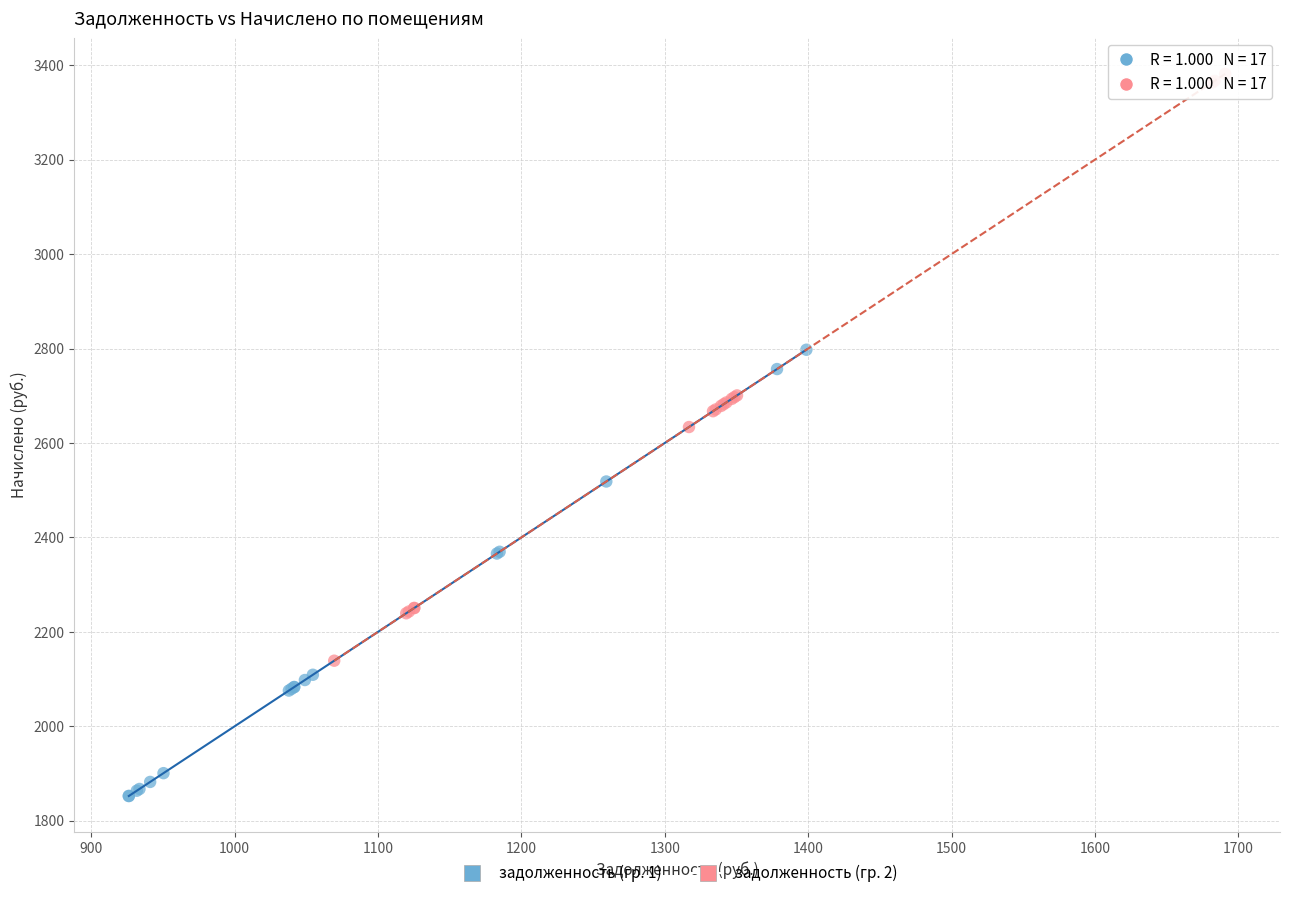

Which series contains the highest Y value?

задолженность (гр. 2)